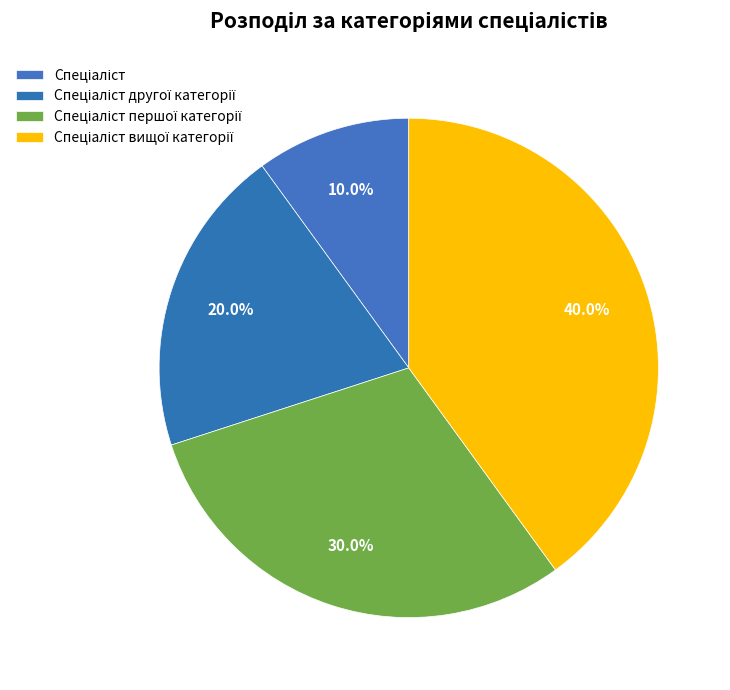

The Спеціаліст другої категорії slice represents 30% of the pie. True or false?

False